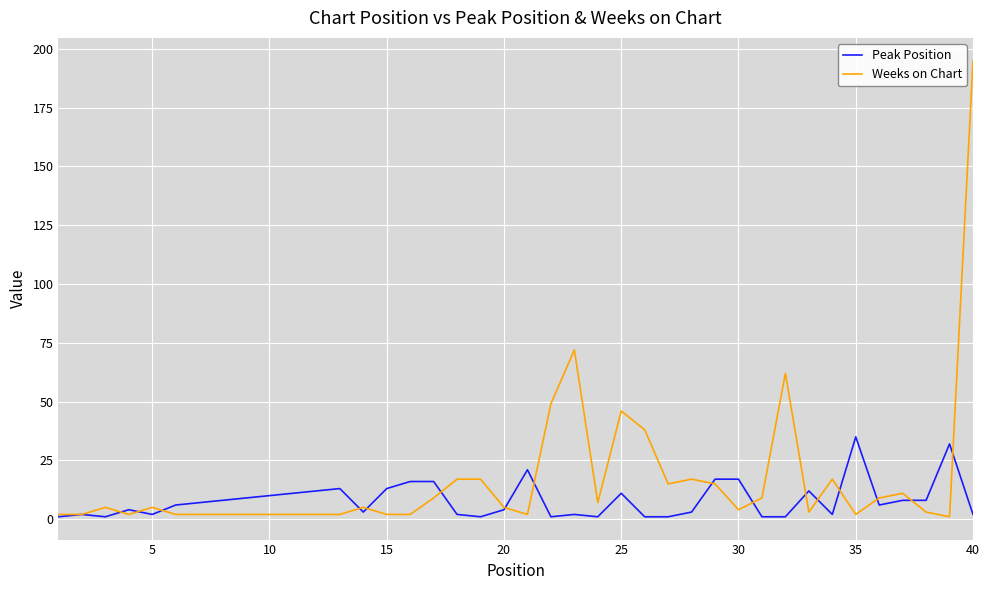

Reading right to left, transcribe all the data shown in this chart.

Peak Position: 2	32	8	8	6	35	2	12	1	1	17	17	3	1	1	11	1	2	1	21	4	1	2	16	16	13	3	13	12	11	10	9	8	7	6	2	4	1	2	1
Weeks on Chart: 195	1	3	11	9	2	17	3	62	9	4	15	17	15	38	46	7	72	49	2	5	17	17	9	2	2	5	2	2	2	2	2	2	2	2	5	2	5	2	2